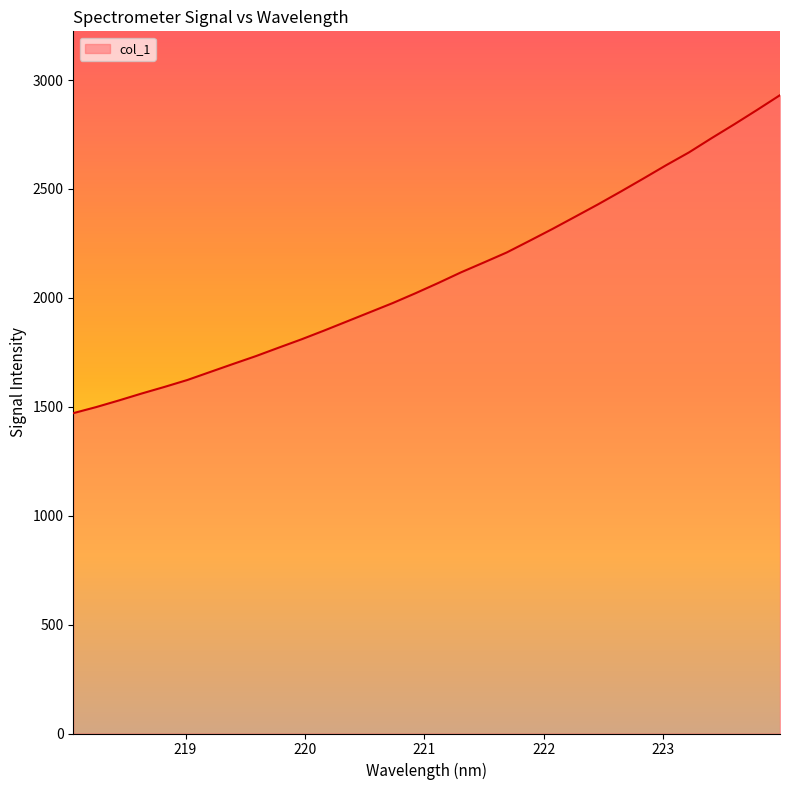

What is the difference between the maximum and minimum values?

1459.9